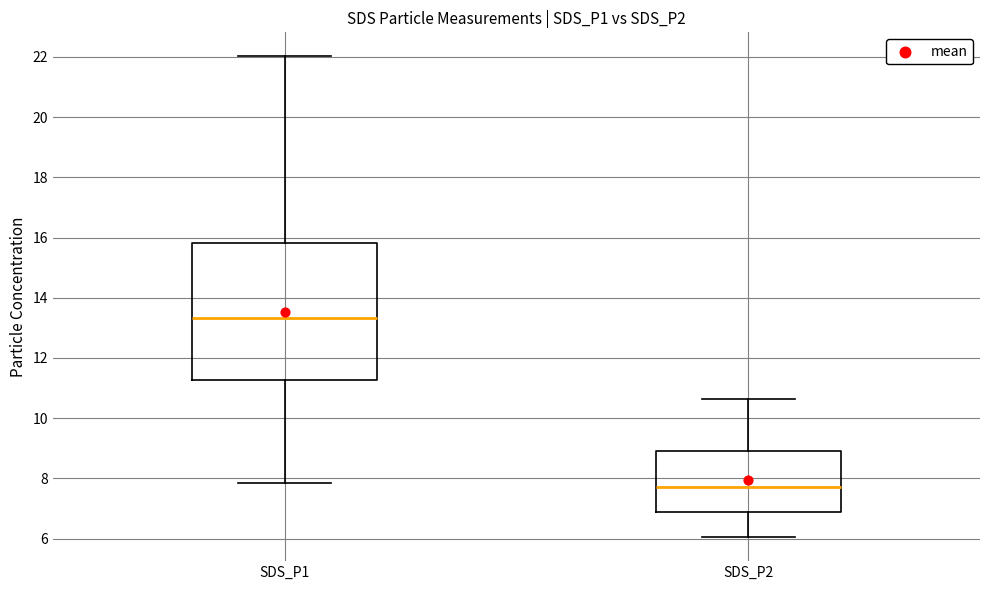

Reading left to right, transcribe this box plot: for each box, give where its median line is, the range the box spans, and where its two whiskers end, as read against the y-axis. The values are not printed on the chart, so give them approximately, as read against the axis.

SDS_P1: median 13.4, box 11.2 to 15.8, whiskers 7.8 to 22.0
SDS_P2: median 7.8, box 6.8 to 9.0, whiskers 6.0 to 10.6